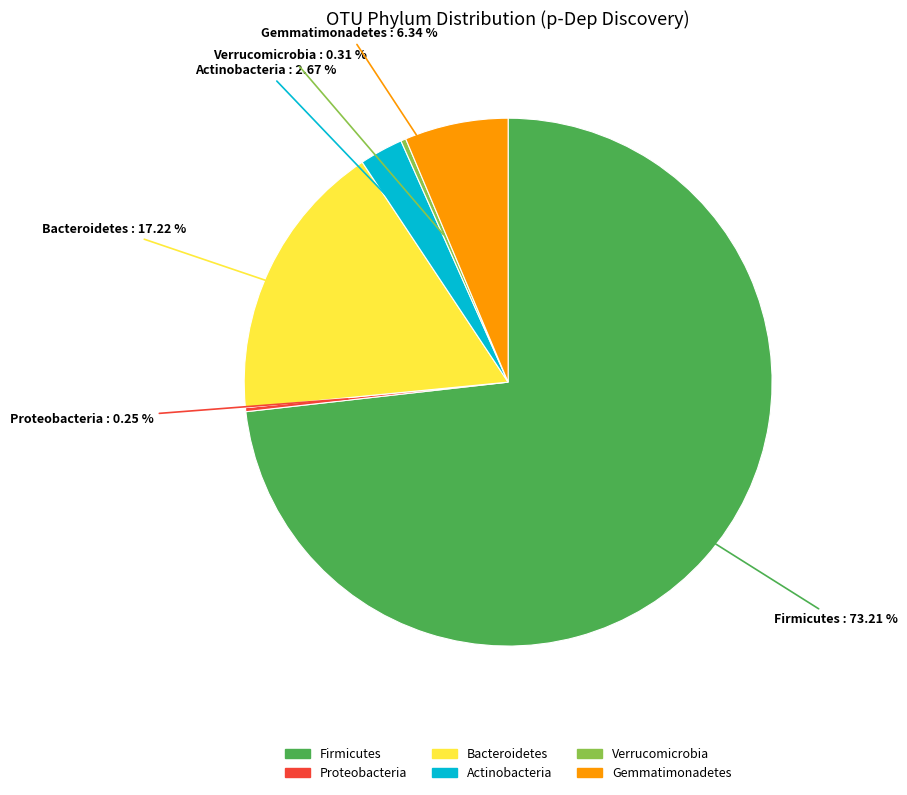

Which slice represents more than half of the pie?

Firmicutes